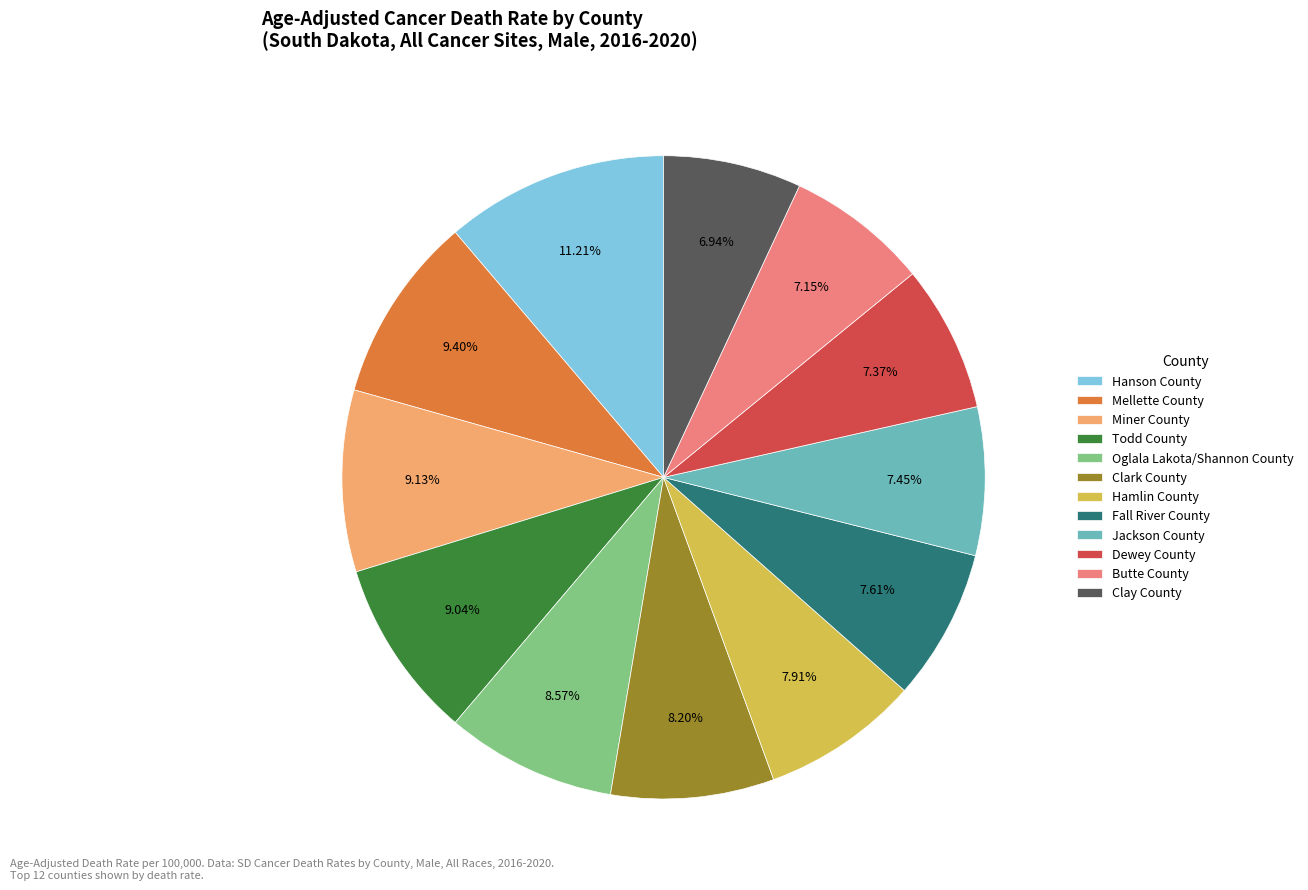

To the nearest percent, what is the average slice percentage?

8%